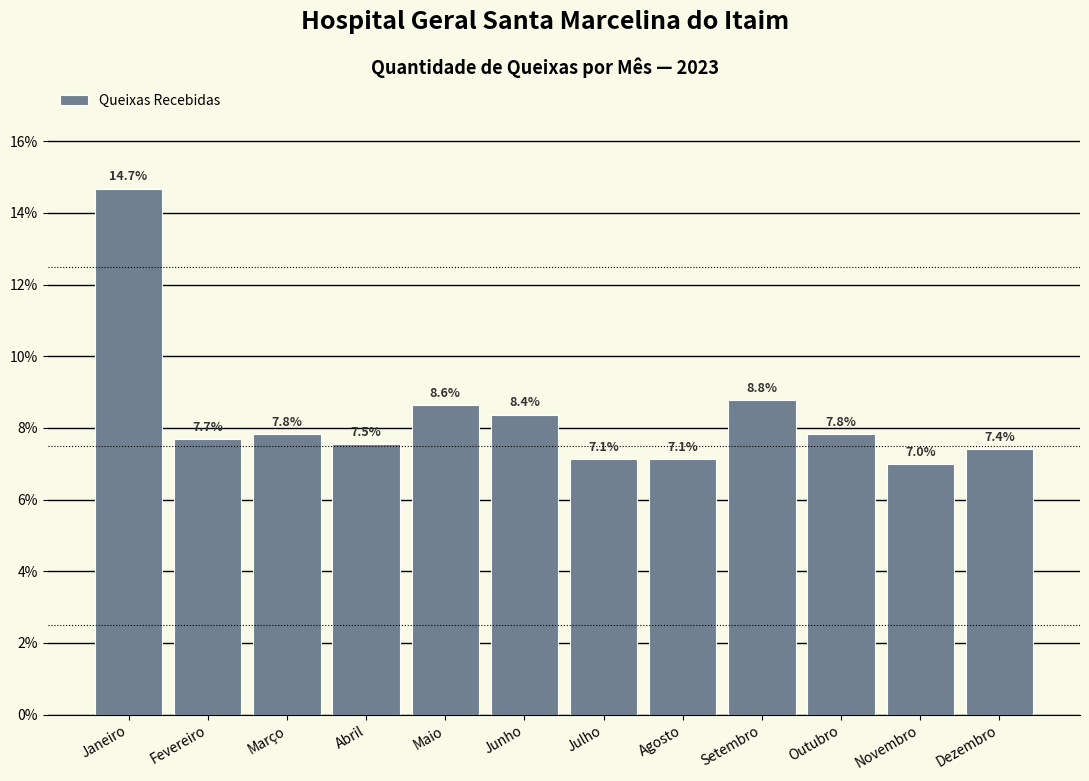

Reading right to left, what are all the values shown in this chart?

7.4	7.0	7.8	8.8	7.1	7.1	8.4	8.6	7.5	7.8	7.7	14.7